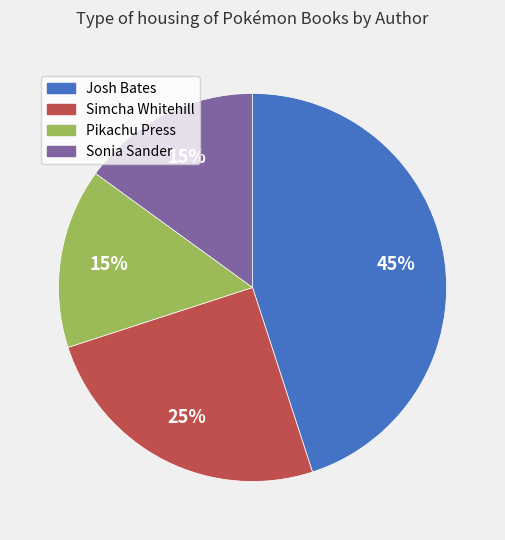

Approximately how many times larger is the value at Sonia Sander compared to Josh Bates?

0.3